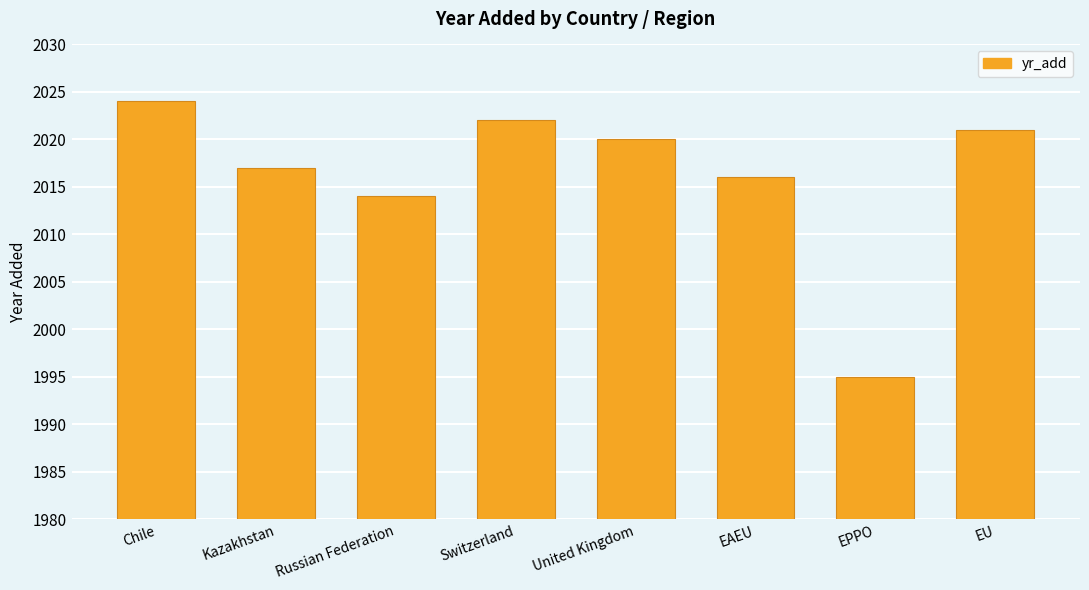

What is the approximate value at Russian Federation?

2014